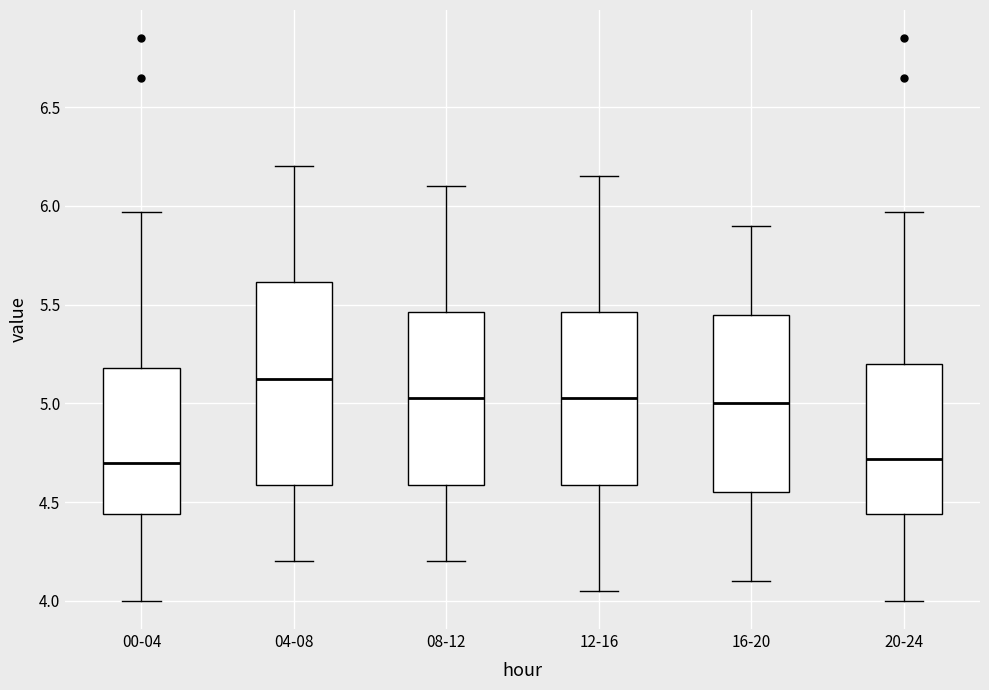

Comparing the boxes themselves (not the whiskers), which one is the tallest?

04-08